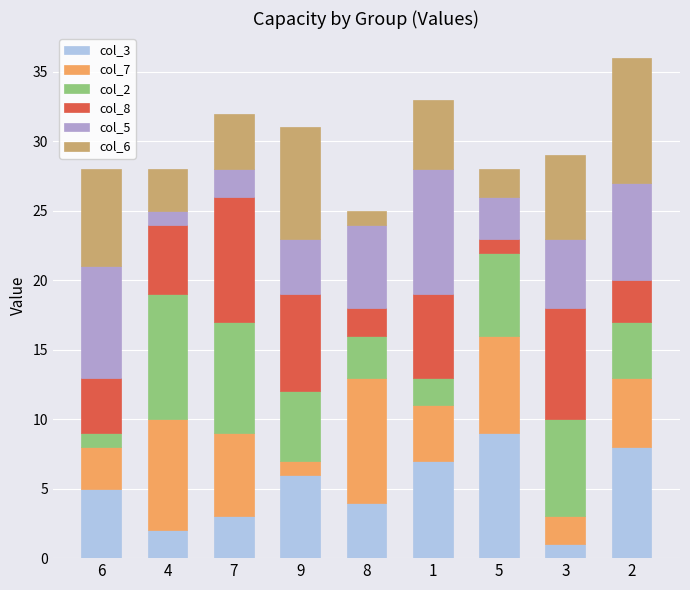

The value of col_3 at 7 is 3. True or false?

True